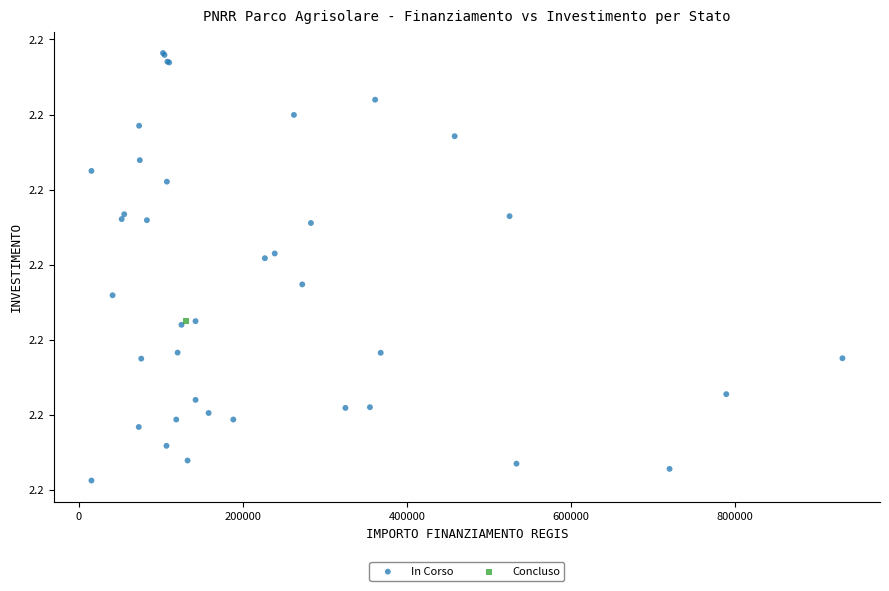

What are all the series names shown in the legend?

In Corso, Concluso